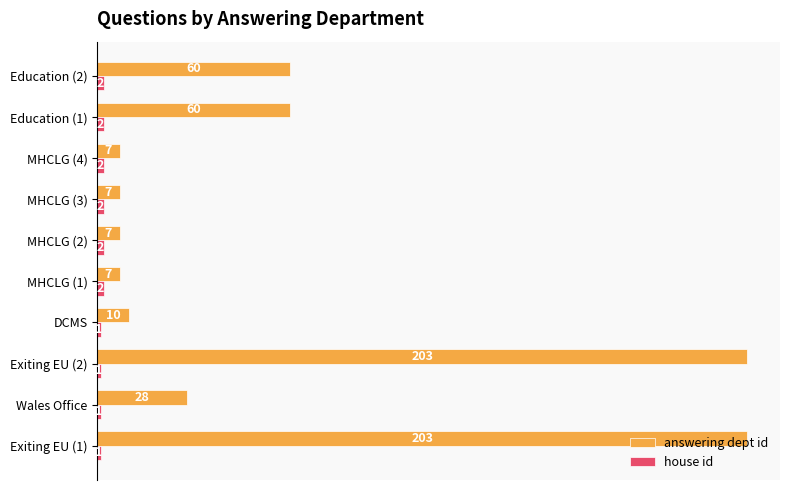

What is the difference between the highest and lowest values at Exiting EU (1)?

202